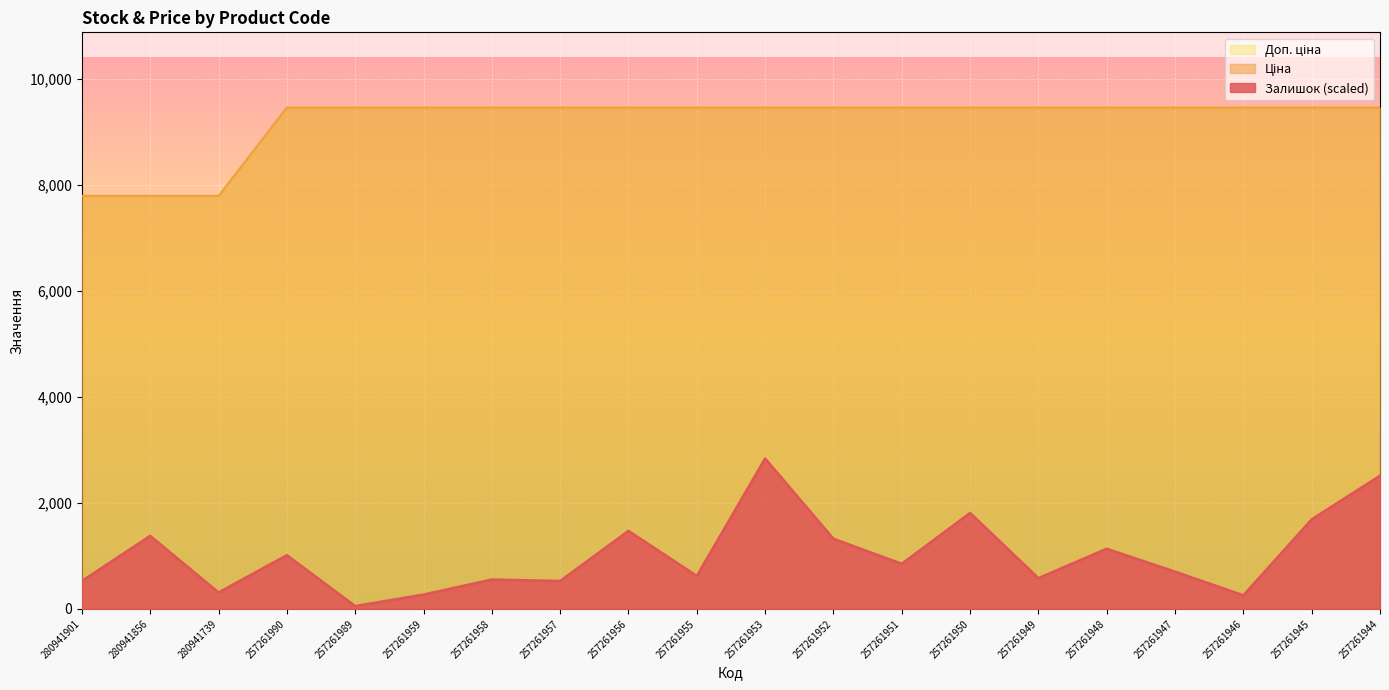

How many values in the Залишок series are below 851?

10